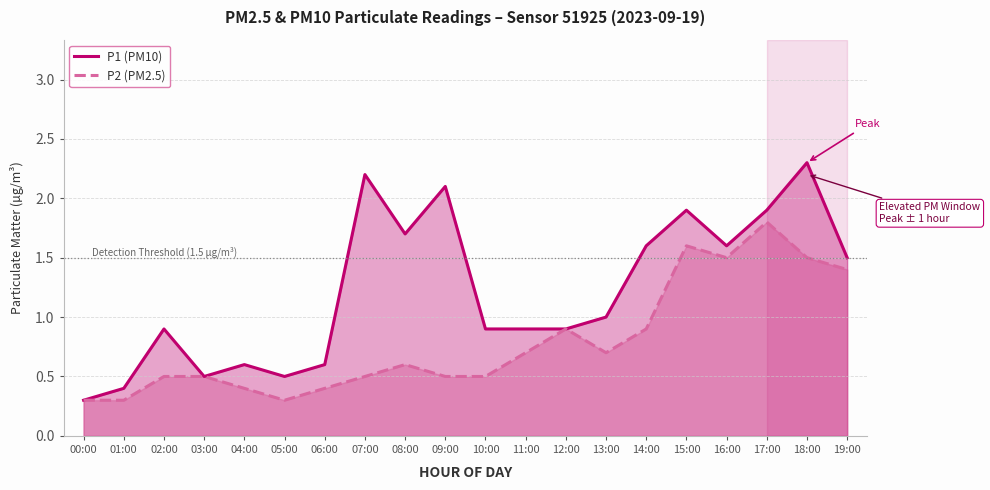

List the series in order of their overall mean, highest first.

P1 (PM10), P2 (PM2.5)